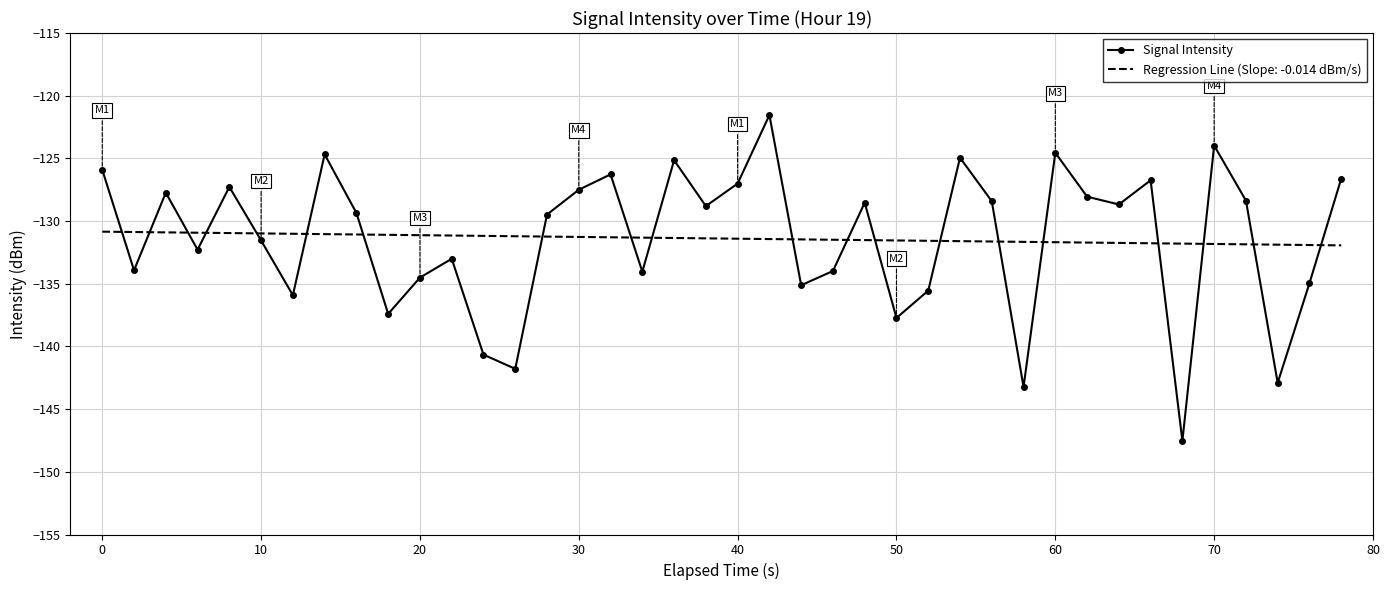

How many distinct data groups are displayed?

2